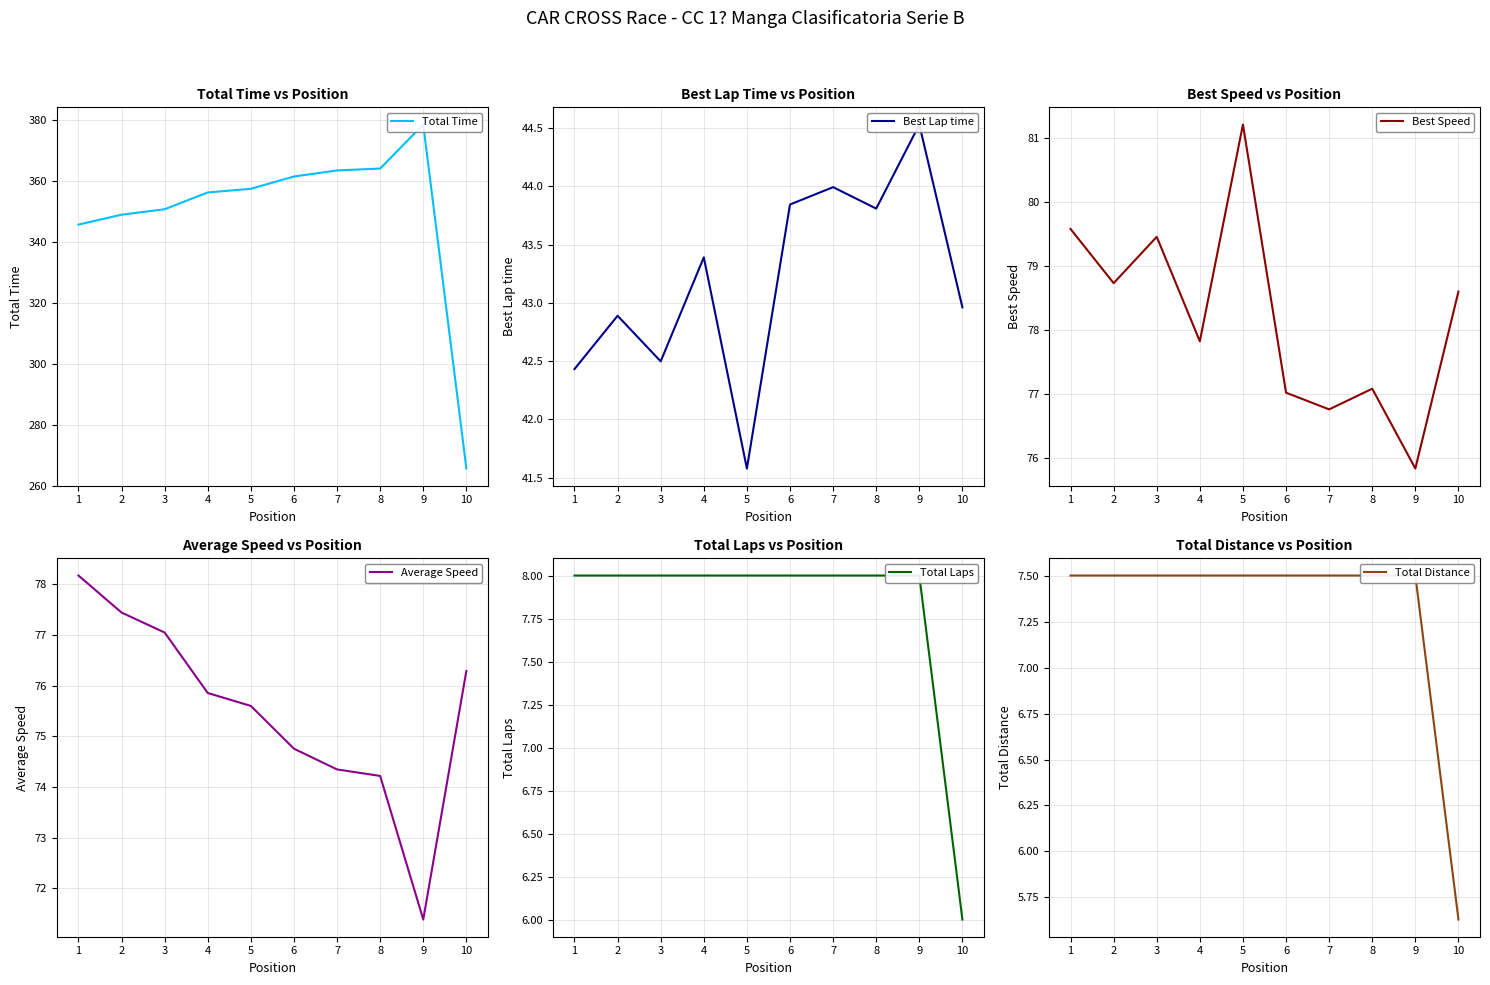

What is the approximate value of Best Speed at 4?

77.8